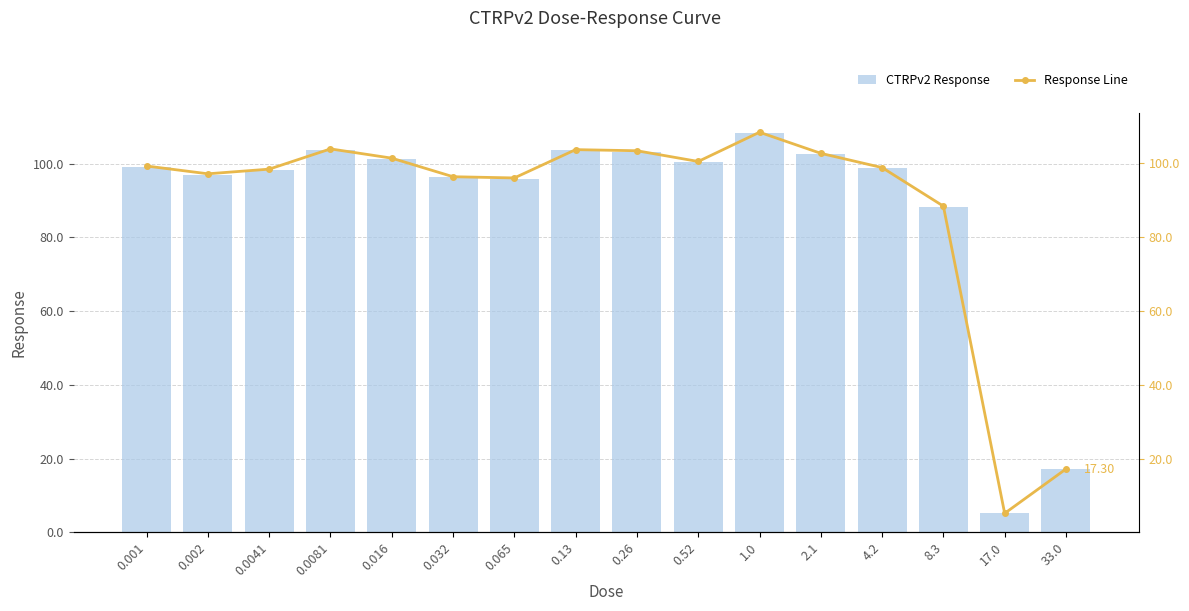

Which has a higher value, 0.001 or 33.0?

0.001